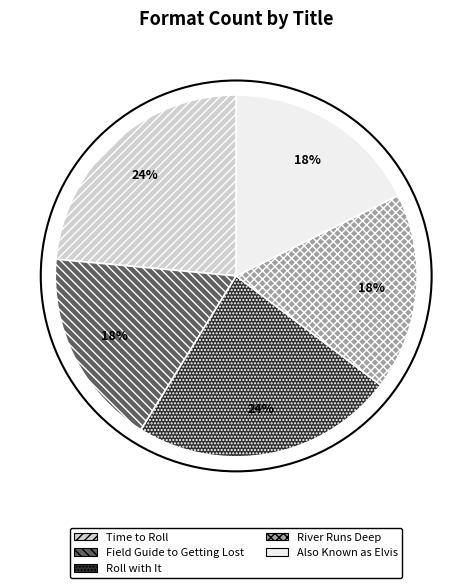

Count the number of slices in the pie.

5